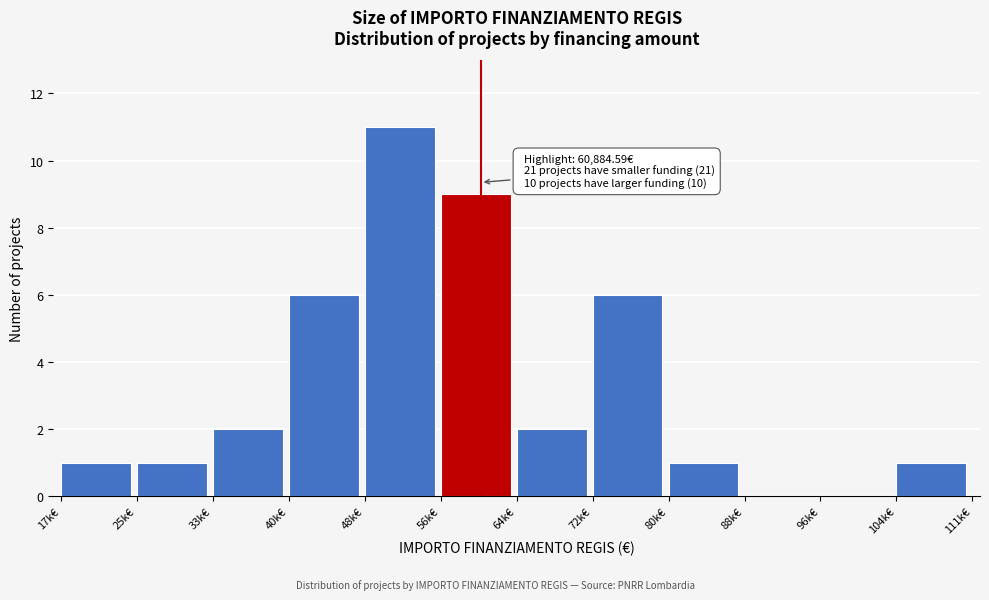

Reading left to right, list all the values displayed in this chart.

17k€=1	25k€=1	33k€=2	40k€=6	48k€=11	56k€=9	64k€=2	72k€=6	80k€=1	88k€=0	96k€=0	104k€=1